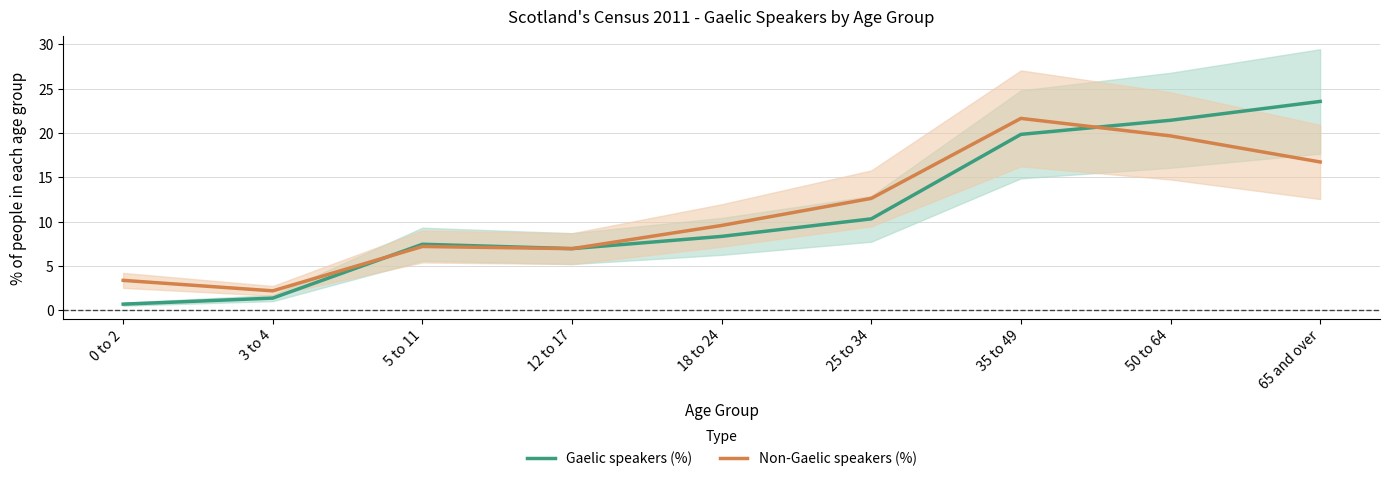

What is the total value across all series at 50 to 64?

41.1